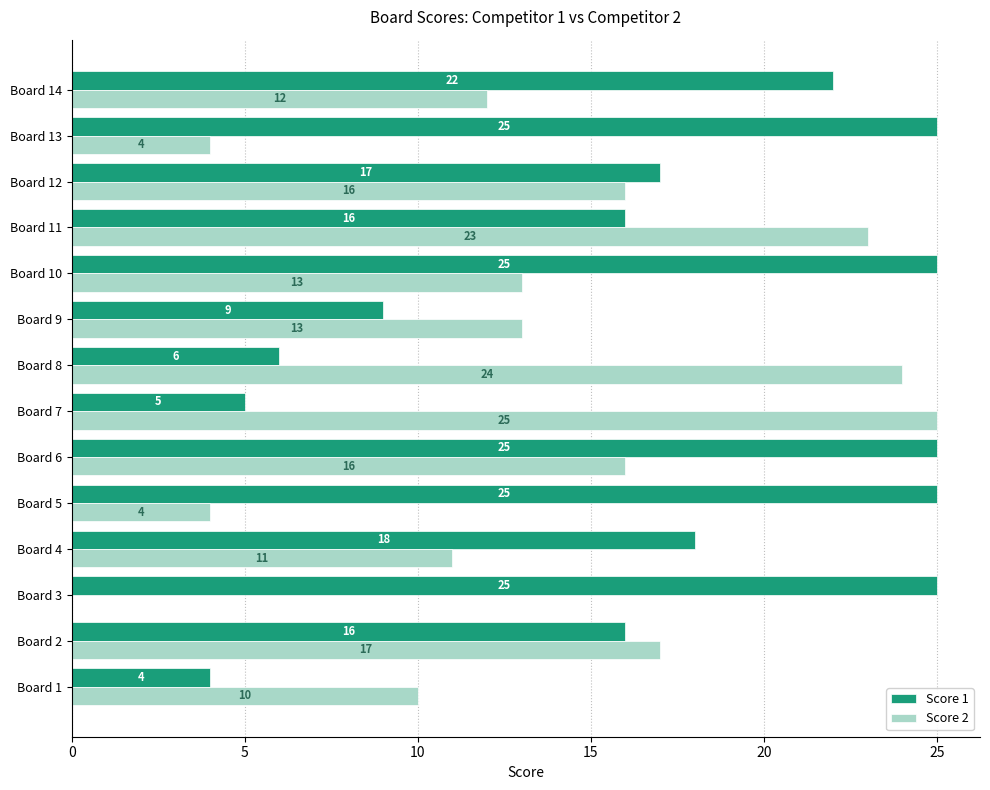

Read the Score 2 value at Board 4.

11